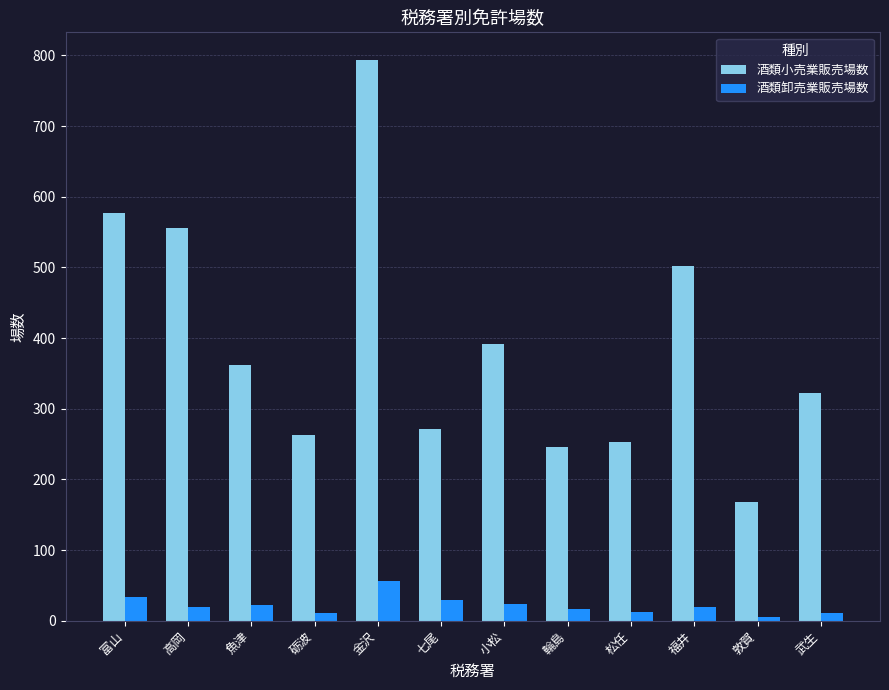

The value of 酒類小売業販売場数 at 七尾 is 91. True or false?

False